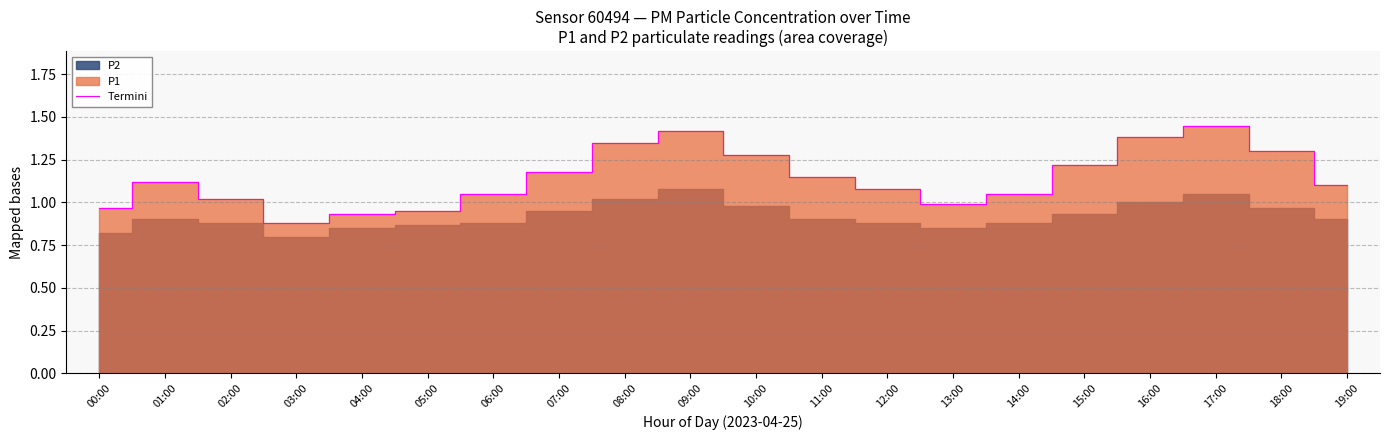

What is the difference between the maximum and minimum values?

0.6